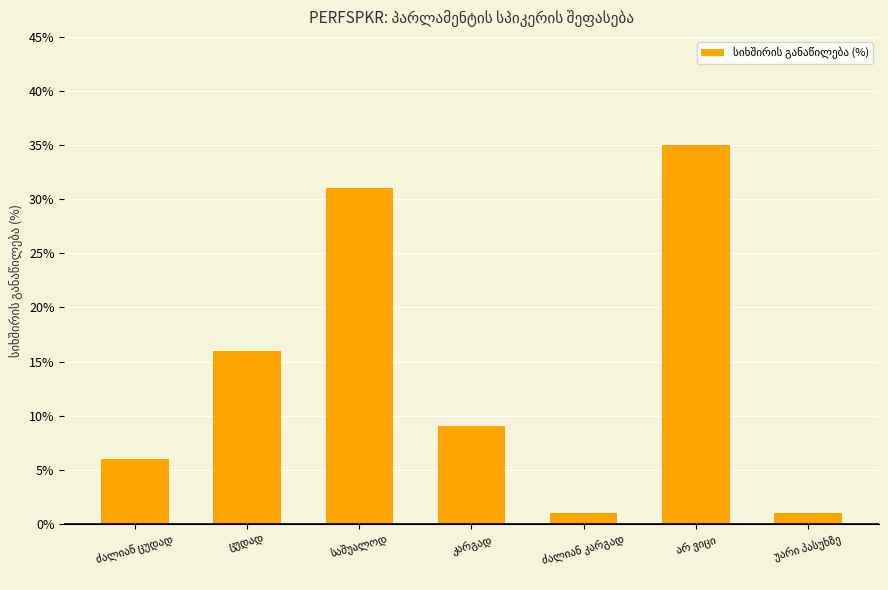

What is the smallest value displayed?

1